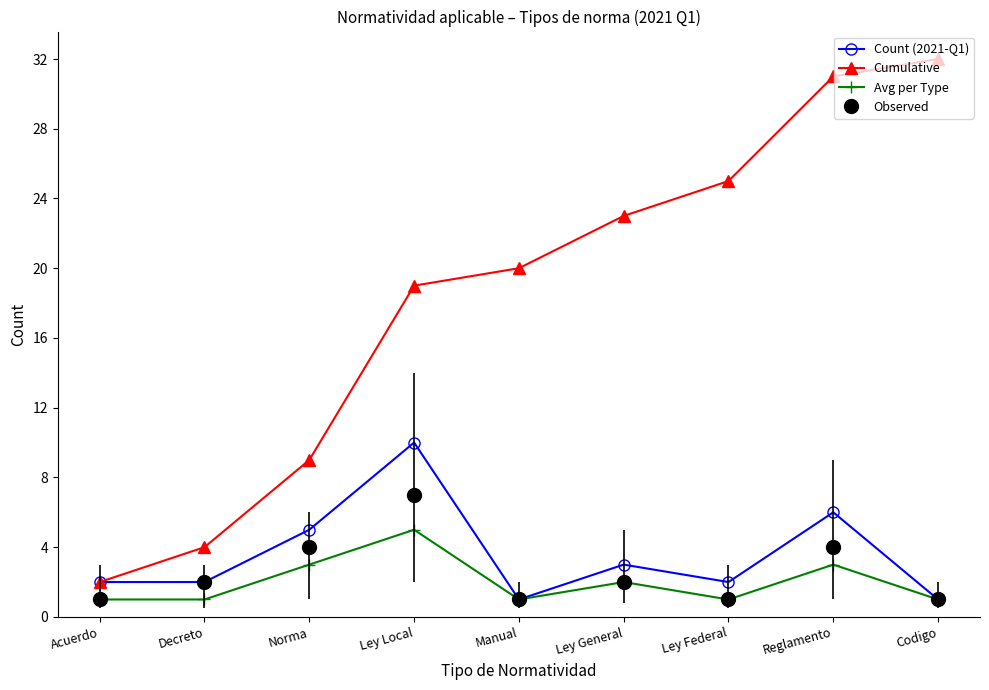

What is the label of the 8th point from the right?

Decreto